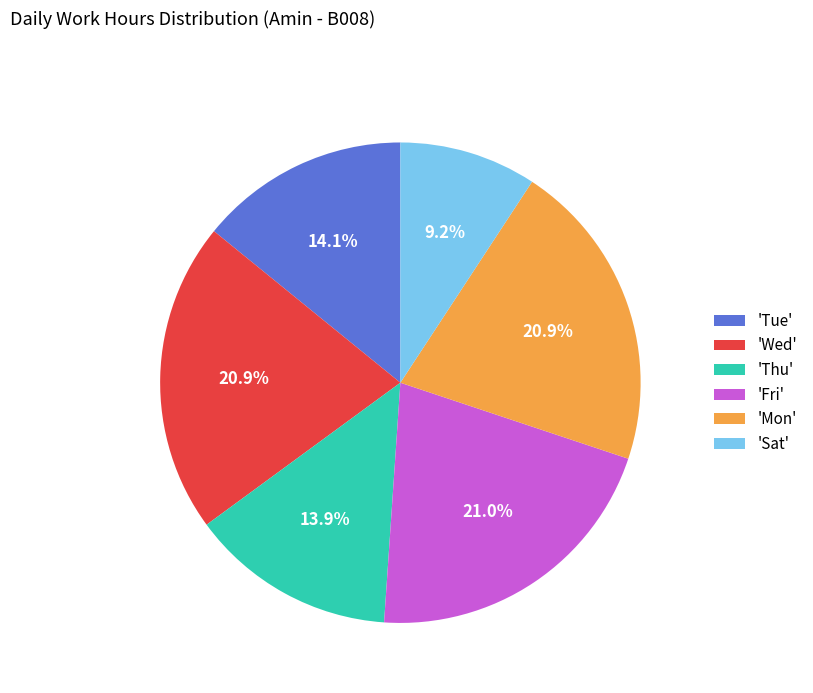

What is the ratio of the value at 'Thu' to the value at 'Mon'?

0.7